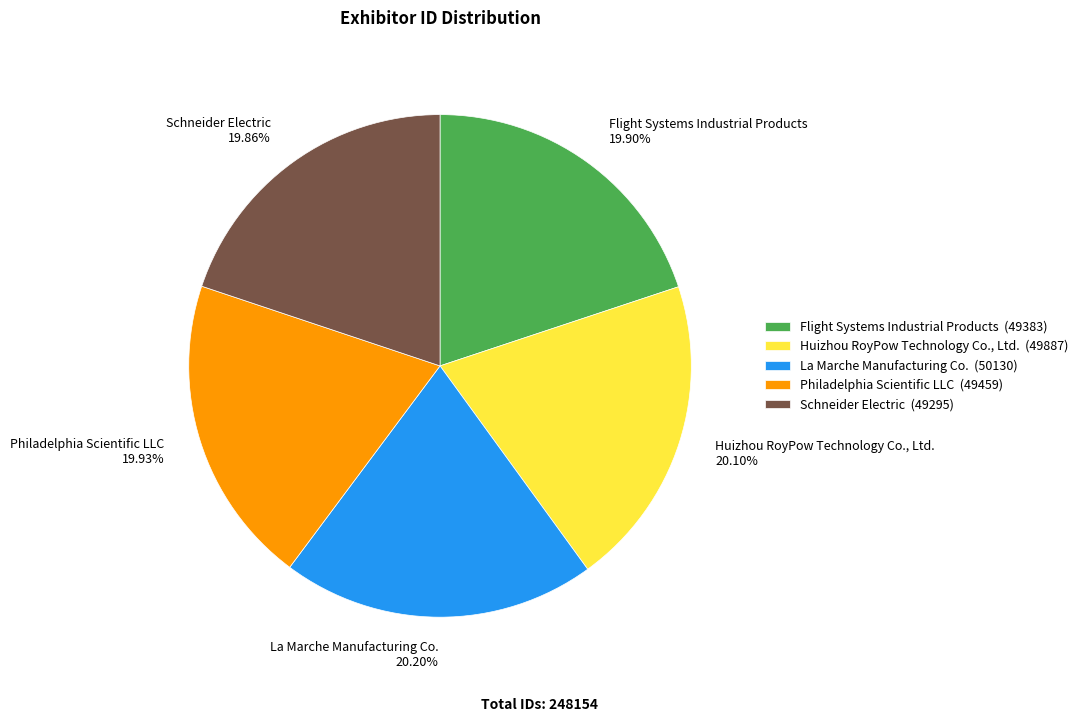

To the nearest percent, what is the average slice percentage?

20%